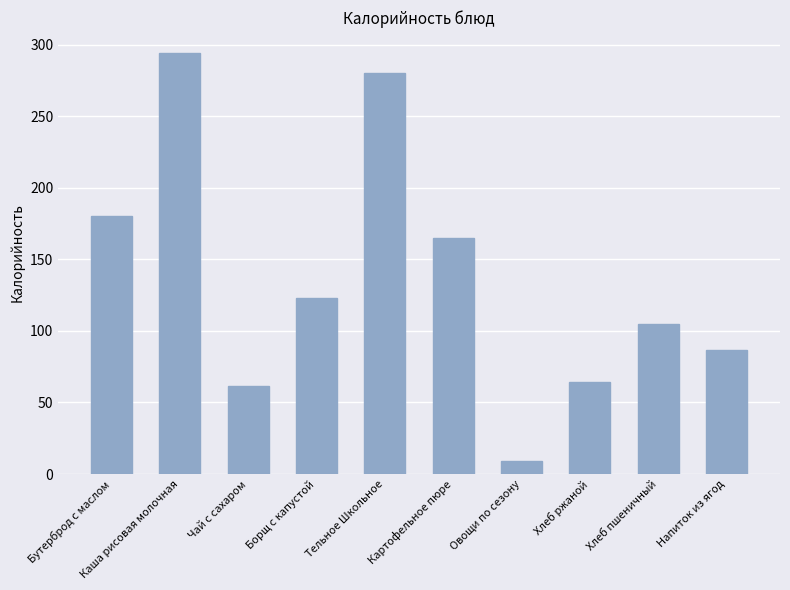

What position from the left is Каша рисовая молочная?

2